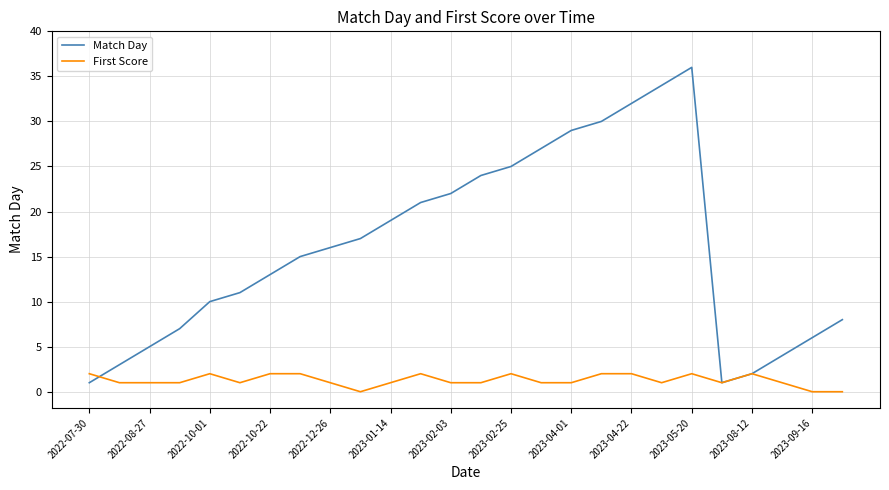

List the series in order of their peak value, highest first.

Match Day, First Score